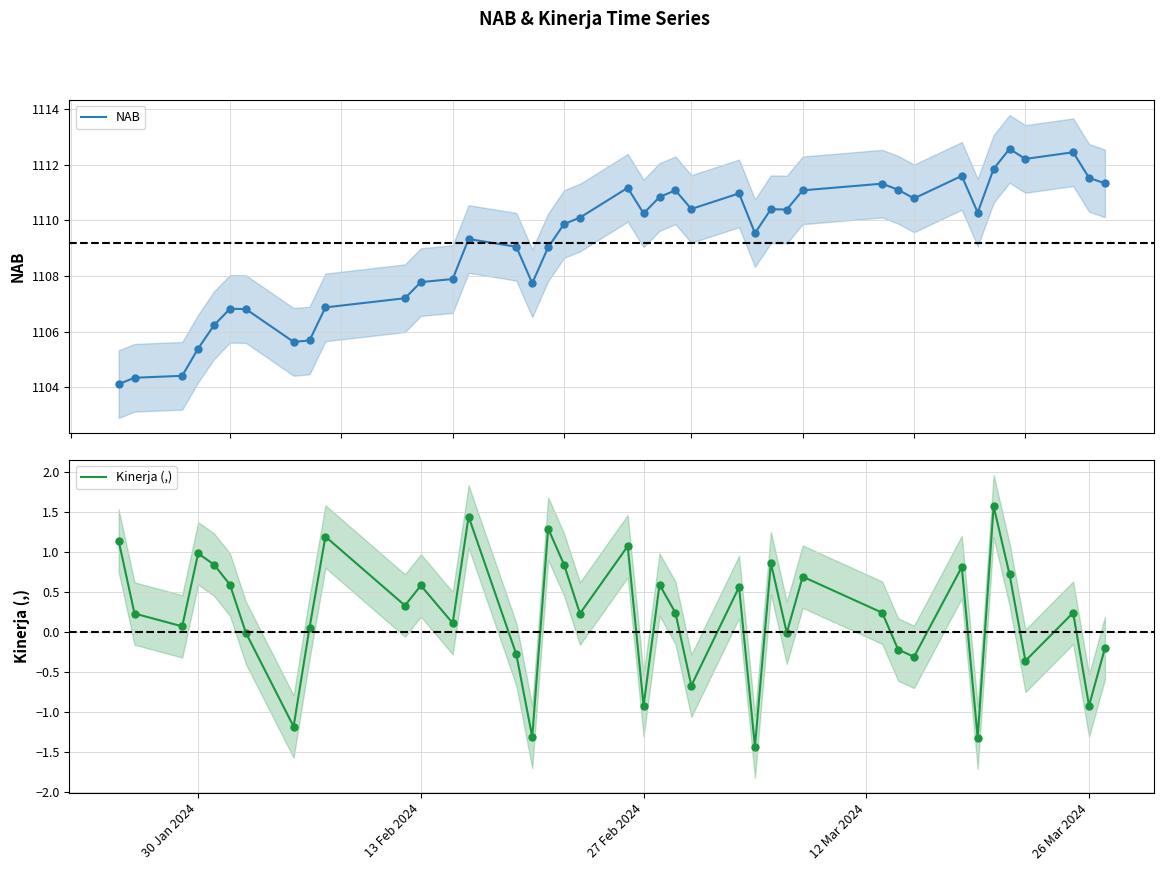

Which series contains the lowest Y value?

Kinerja (,)